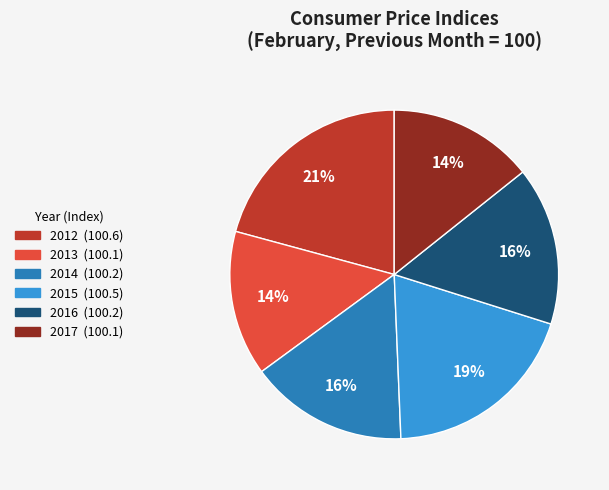

To the nearest percent, what is the average slice percentage?

17%